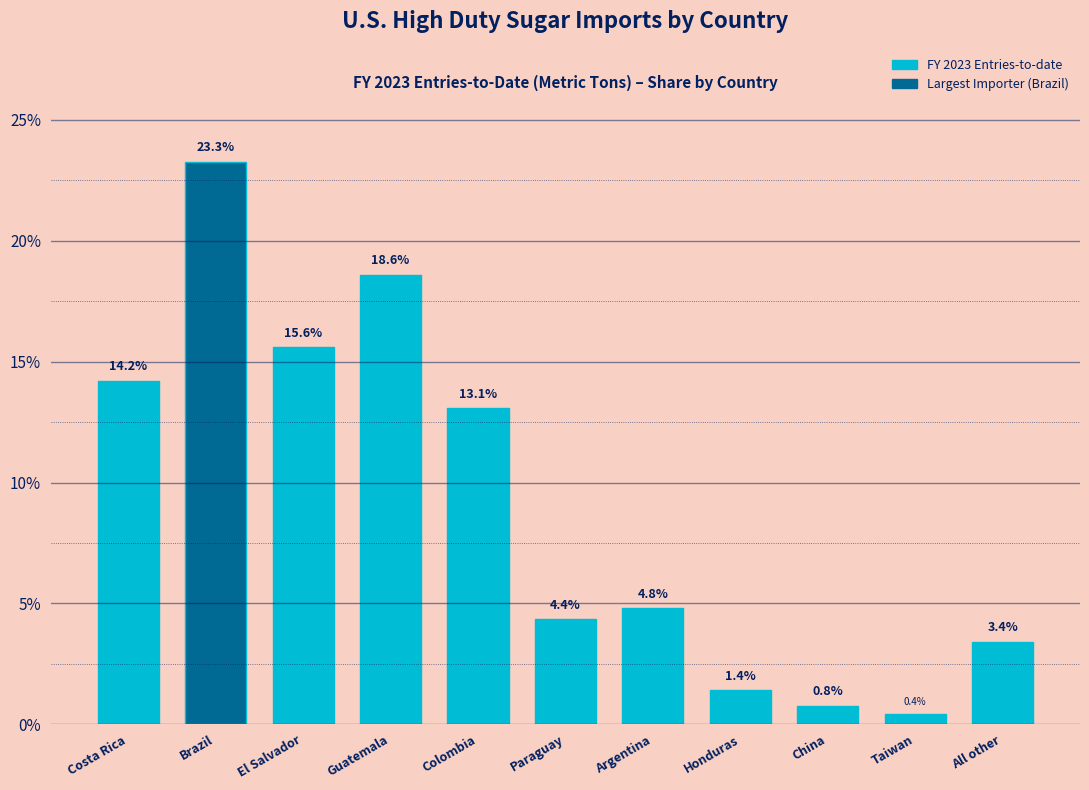

Reading left to right, extract all data points from this chart.

Costa Rica=14.2	Brazil=23.3	El Salvador=15.6	Guatemala=18.6	Colombia=13.1	Paraguay=4.4	Argentina=4.8	Honduras=1.4	China=0.8	Taiwan=0.4	All other=3.4